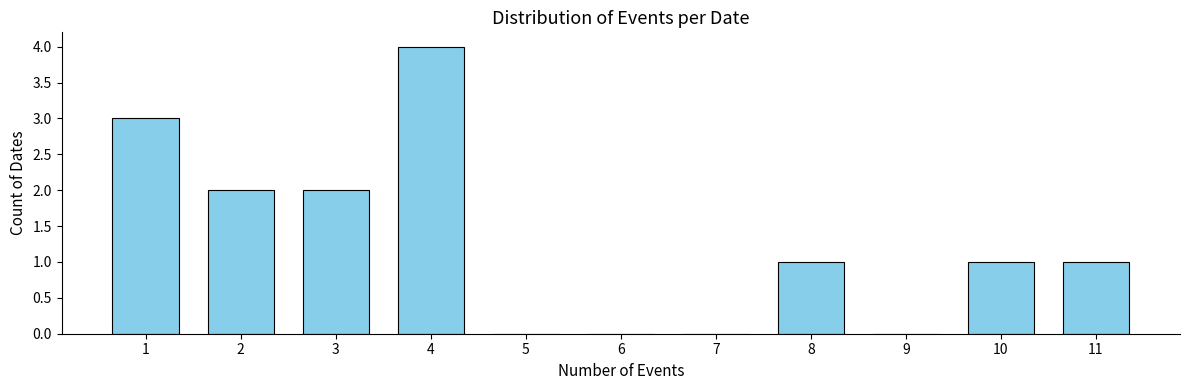

Reading left to right, transcribe all the data shown in this chart.

1=3	2=2	3=2	4=4	5=0	6=0	7=0	8=1	9=0	10=1	11=1